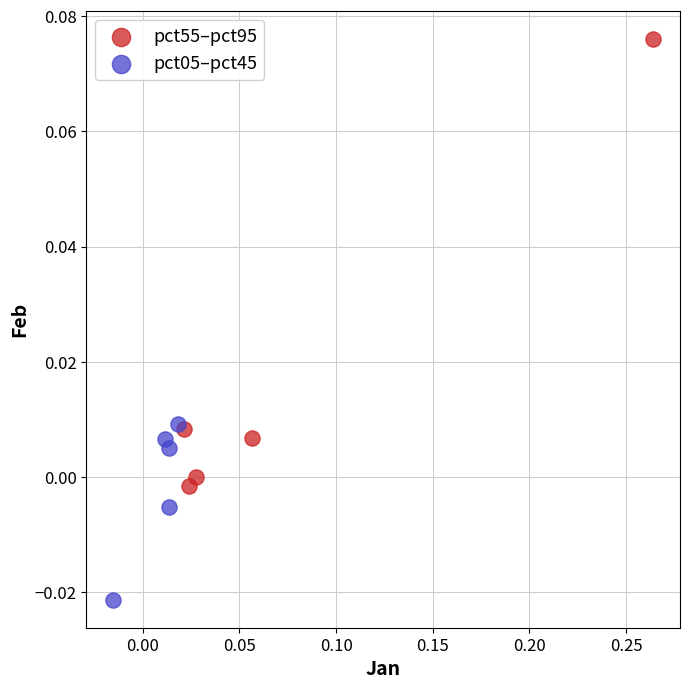

Which series reaches the minimum Y coordinate?

pct05–pct45